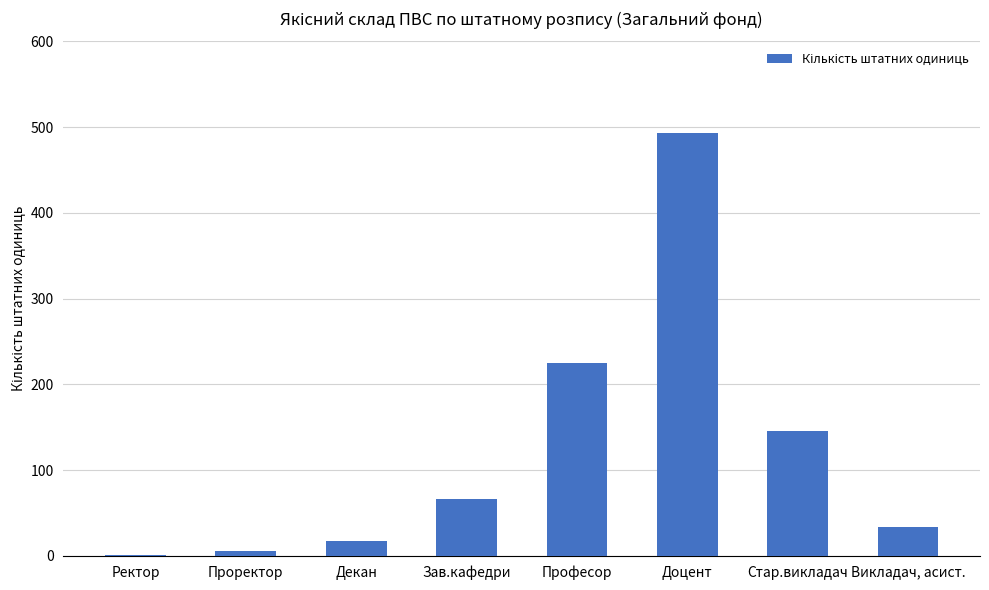

How many distinct data groups are displayed?

1